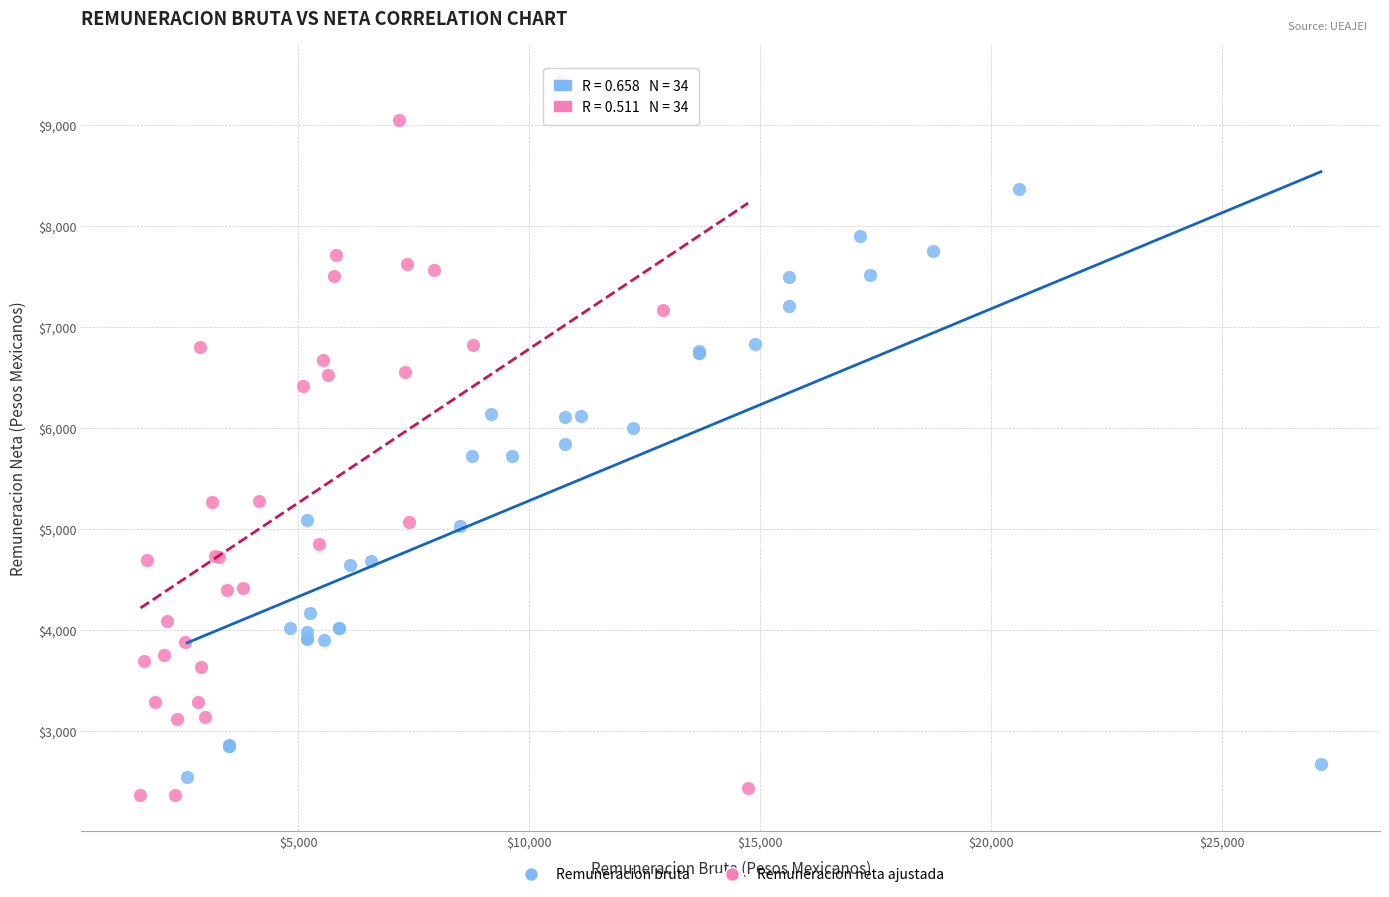

Which series contains the highest Y value?

Remuneracion neta ajustada